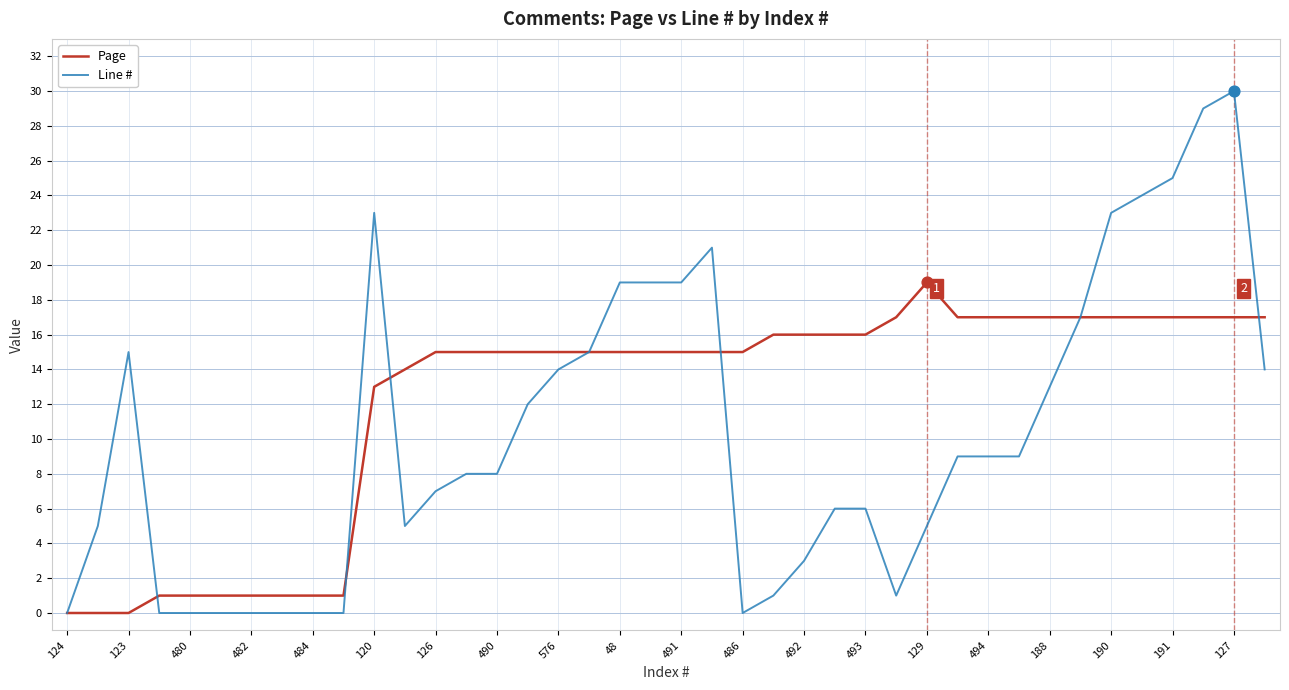

Which series has the largest total across all categories?

Page